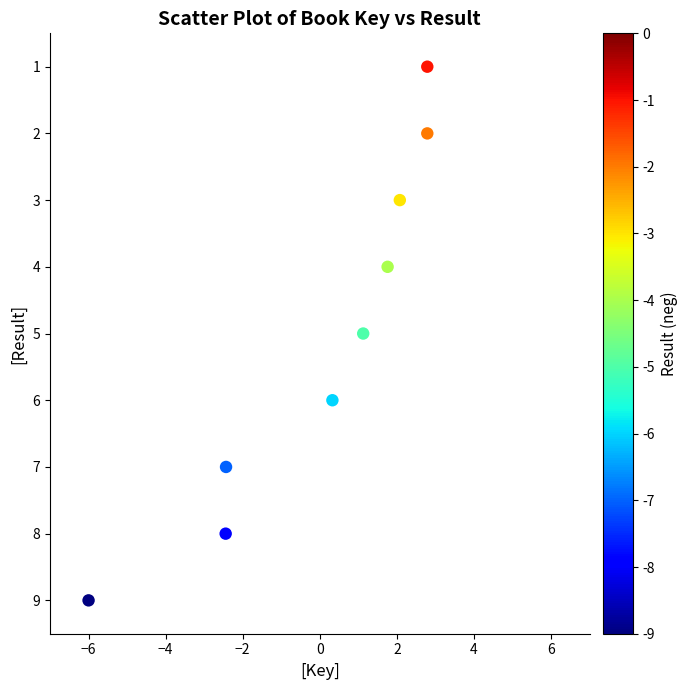

What is the range of Y values (max minus min)?

8